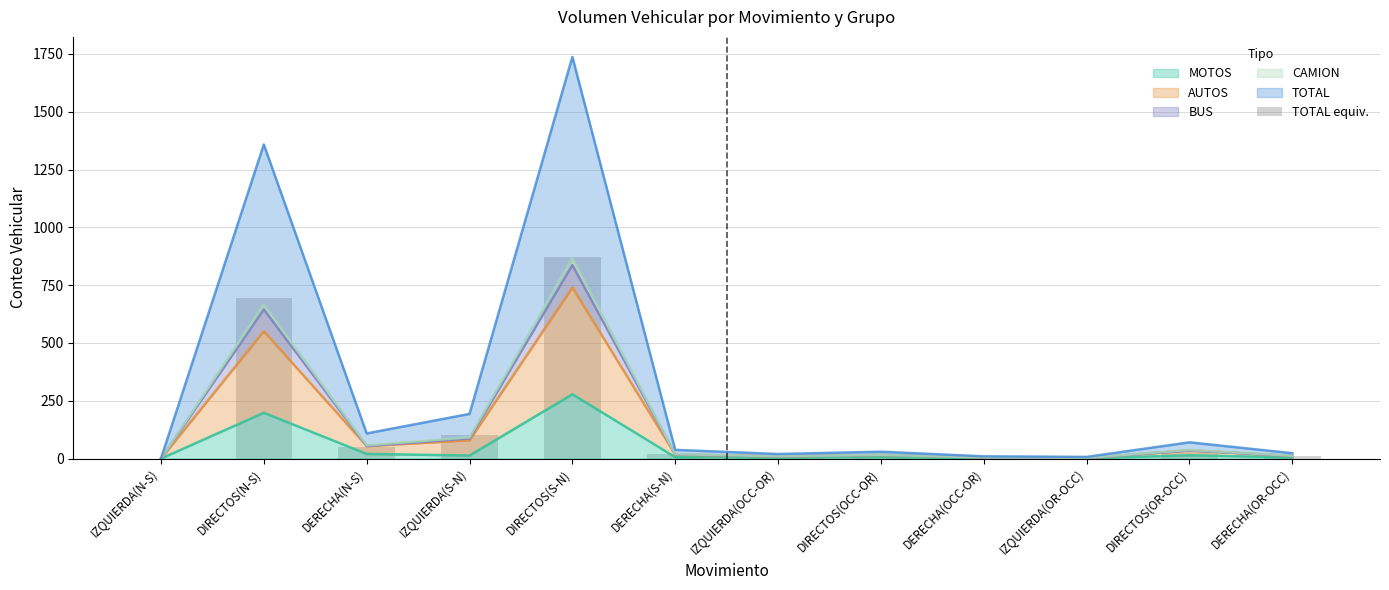

What is the average value?

150.8